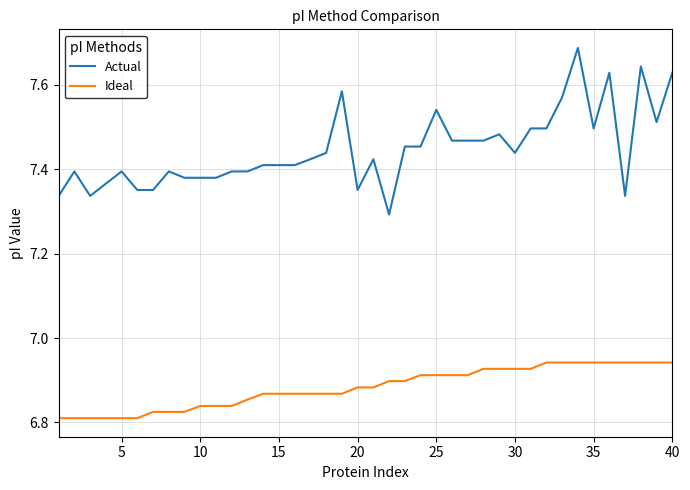

True or false: Ideal and Actual intersect in this chart.

False